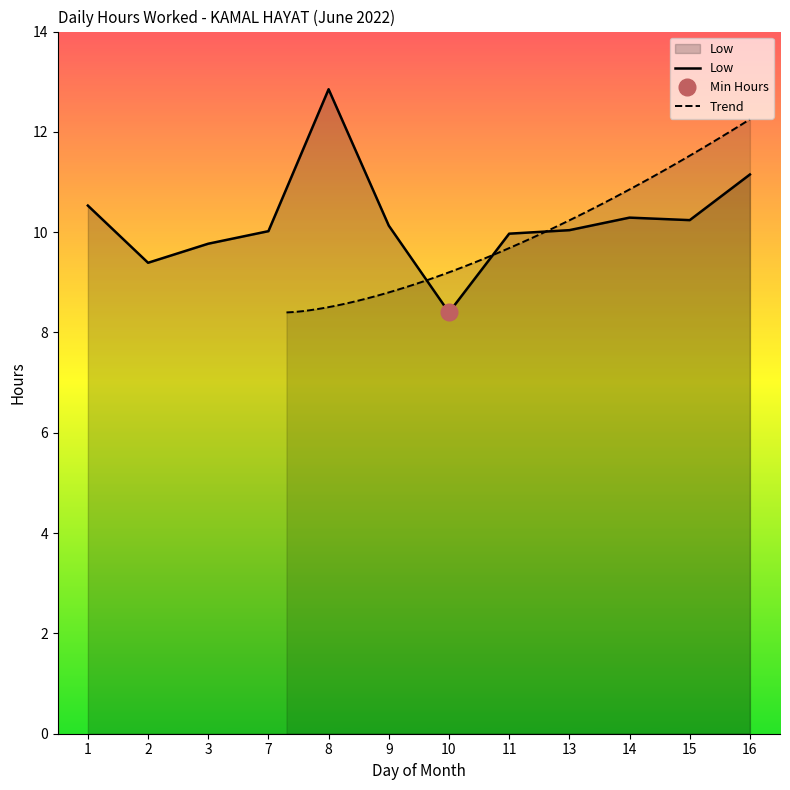

At which category does the data reach its first local valley?

2